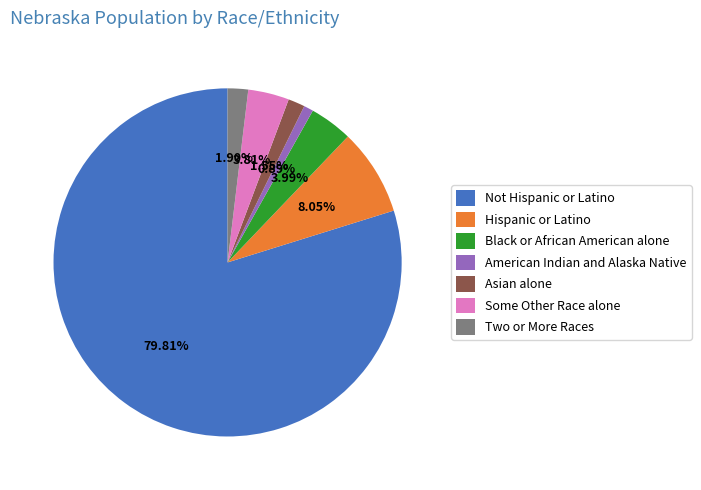

To the nearest percent, what is the difference between the largest and smallest slice percentages?

79%